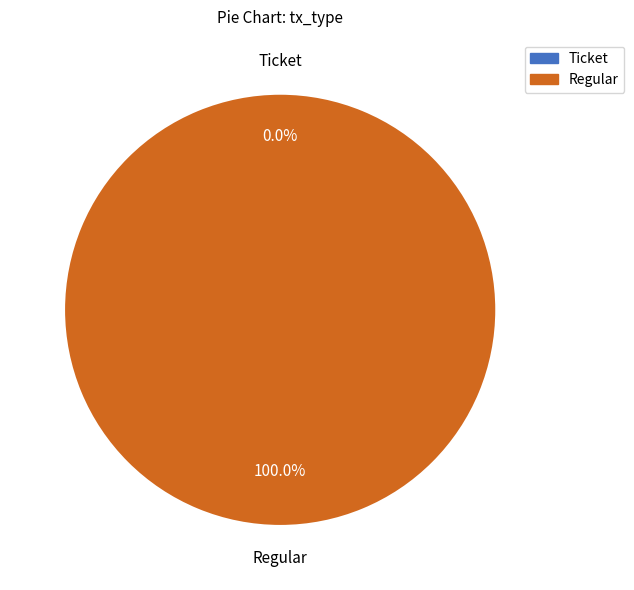

The Ticket slice represents 13% of the pie. True or false?

False